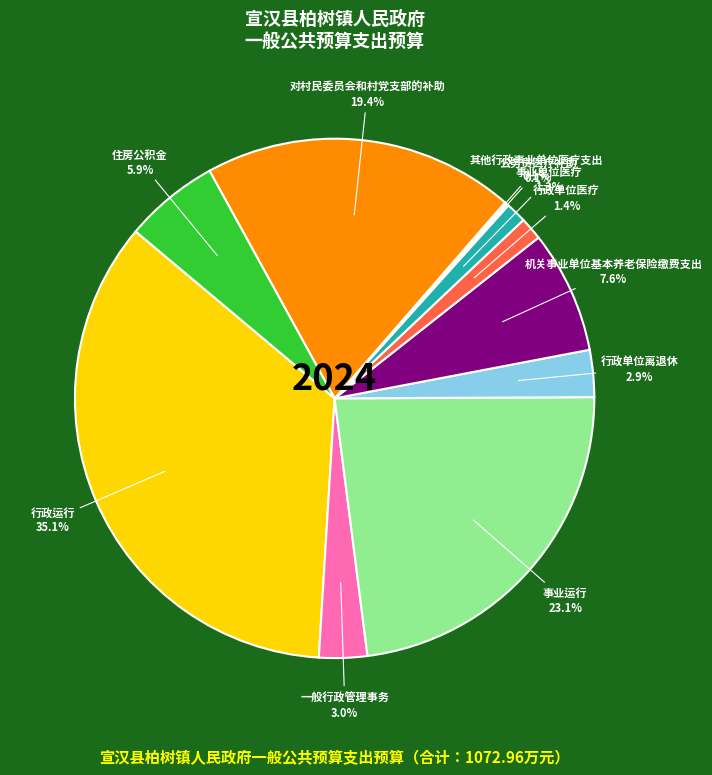

To the nearest percent, what is the average slice percentage?

9%